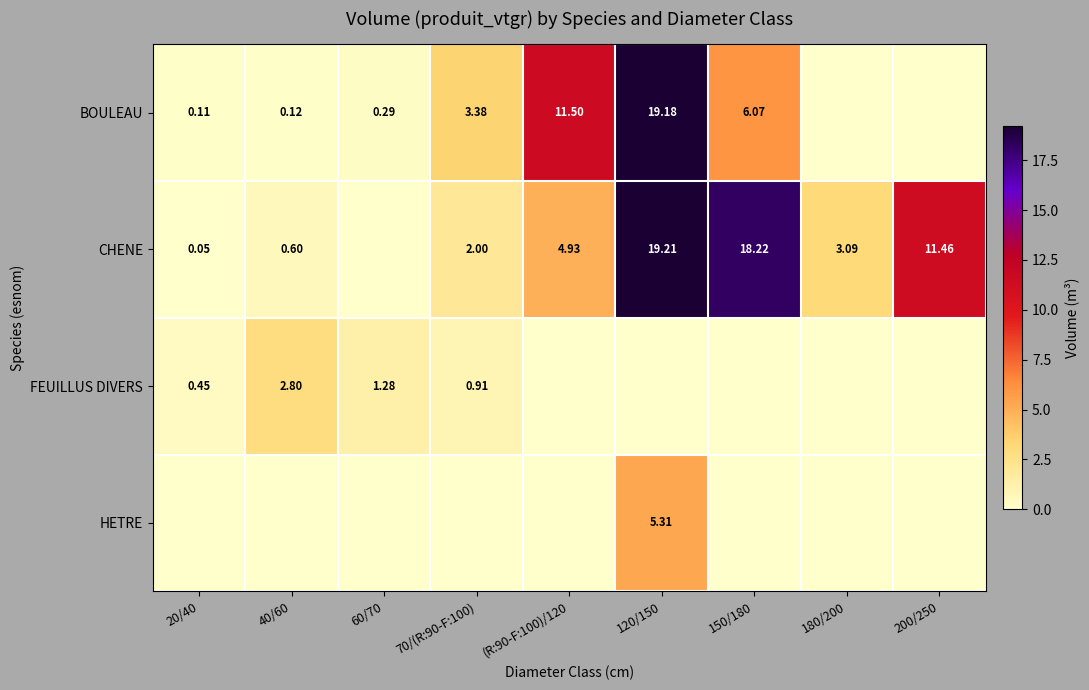

Is it true that FEUILLUS DIVERS equals -1.2 at (R:90-F:100)/120?

False